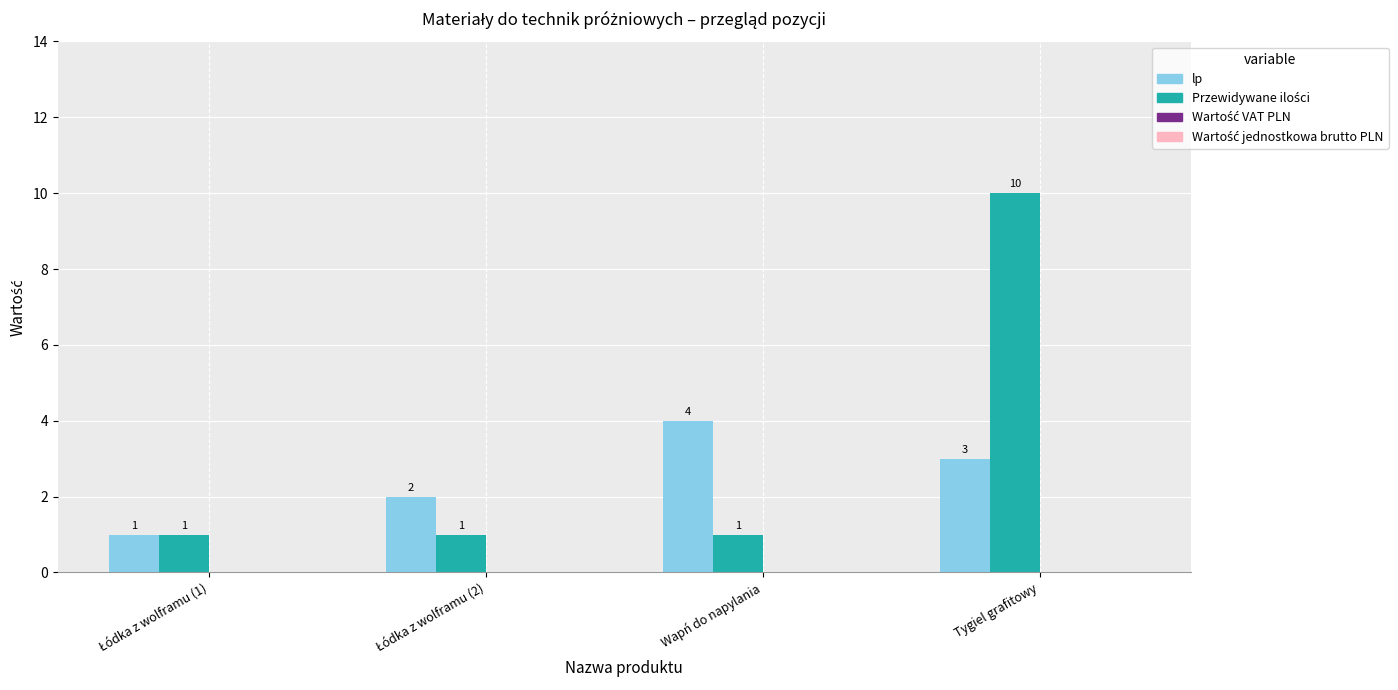

What is the total value across all series at Tygiel grafitowy?

13